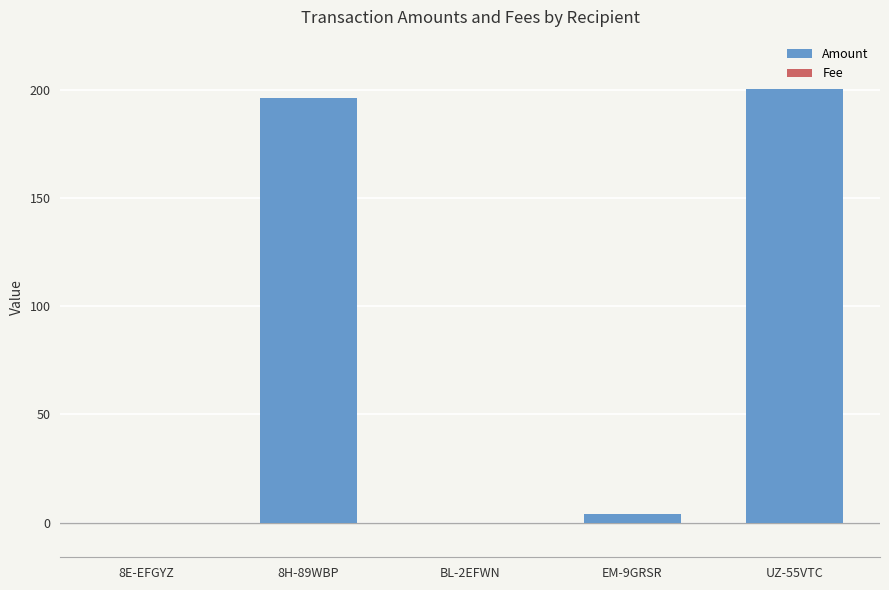

The value of Amount at UZ-55VTC is 200.3. True or false?

True